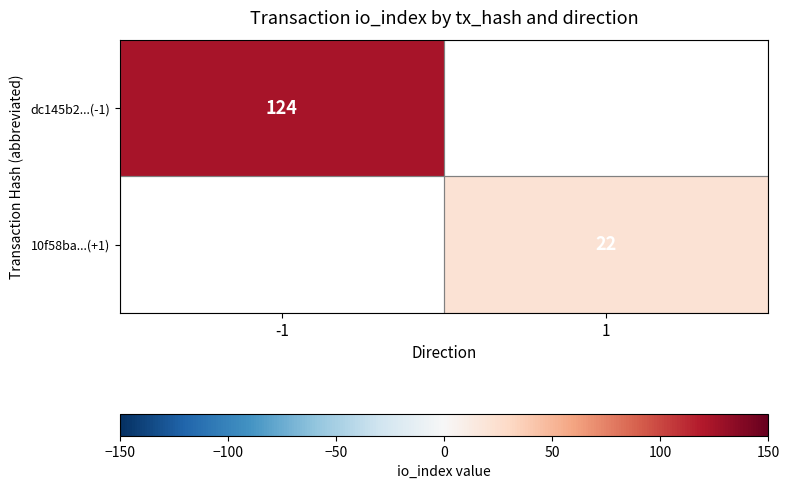

True or false: dc145b2...(-1) has a value of 174.8 at -1.

False